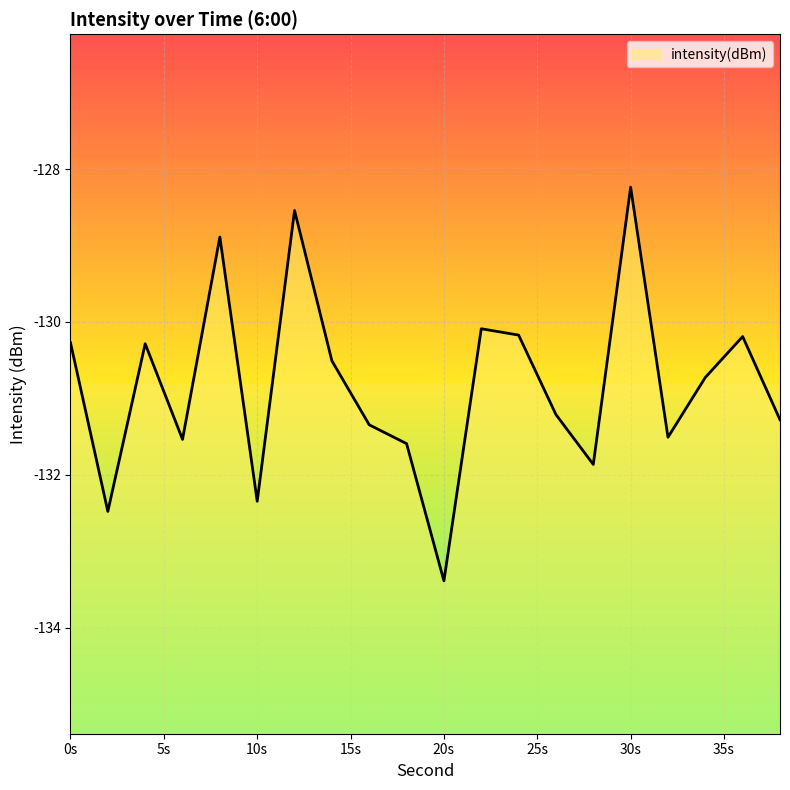

What is the value of the 14th point from the left?

-131.2